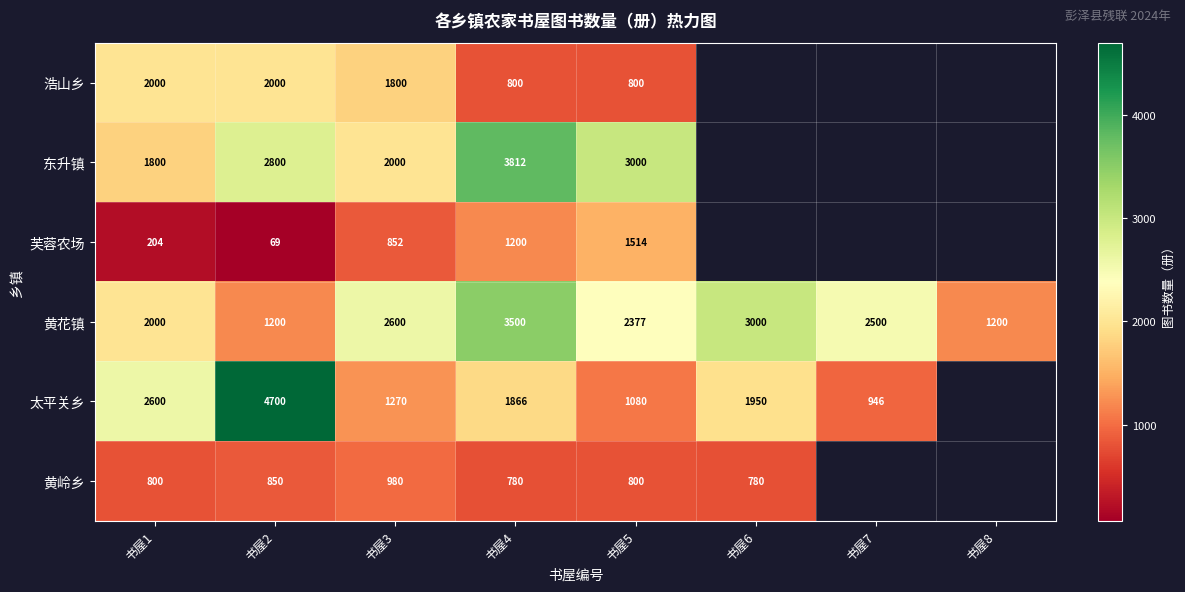

Count the number of categories in the chart.

8